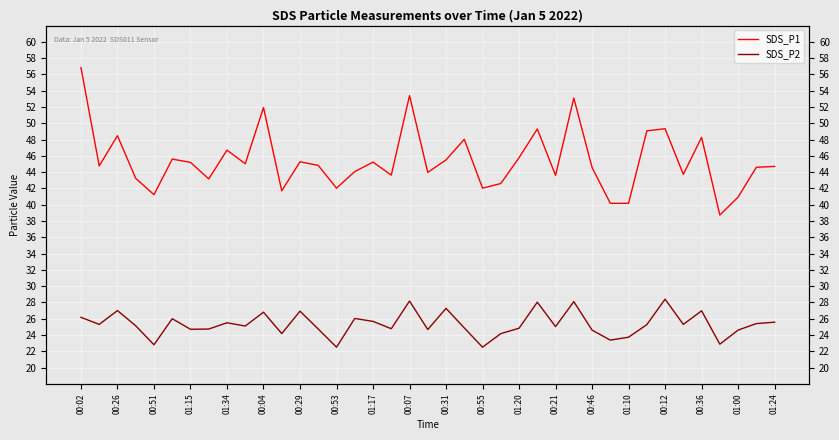

What is the value of the SDS_P1 point at the 8th from the left?

43.2